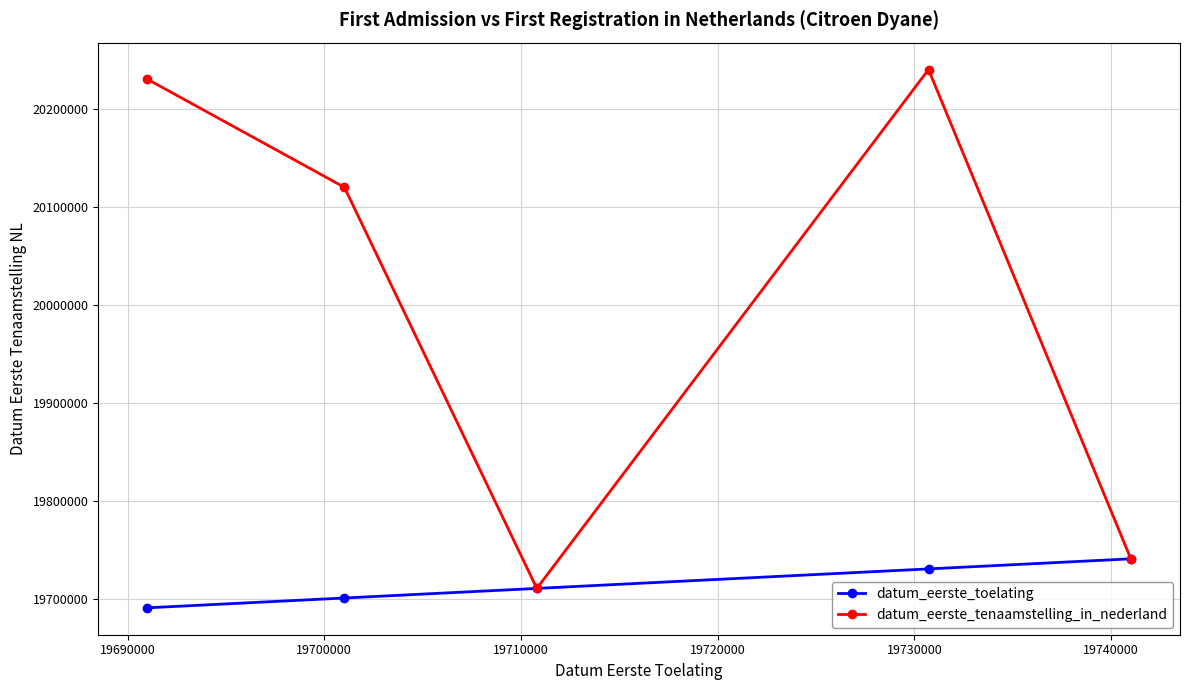

How many lines are shown in the chart?

2